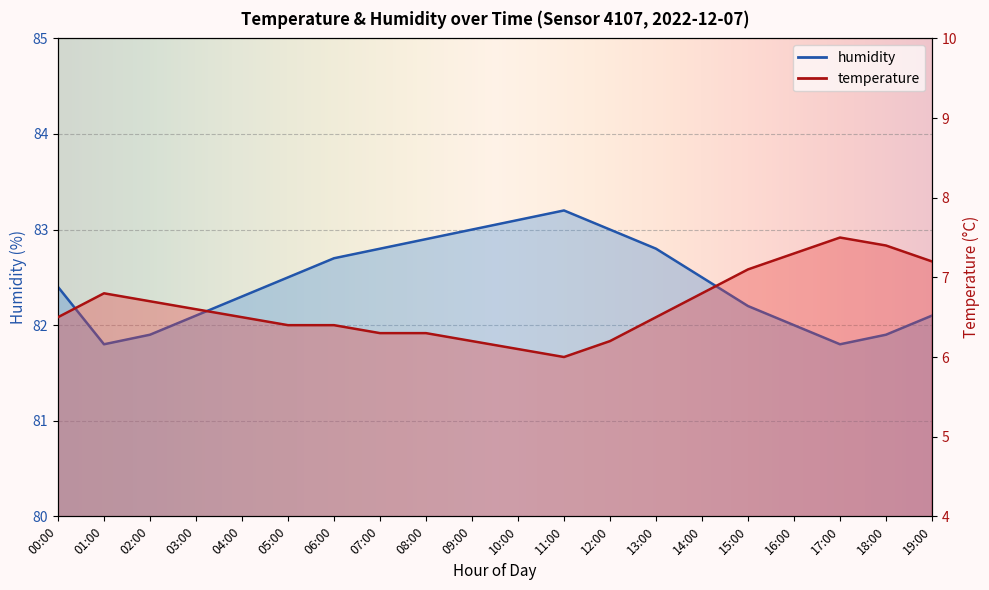

Which series has the largest range (max minus min)?

temperature